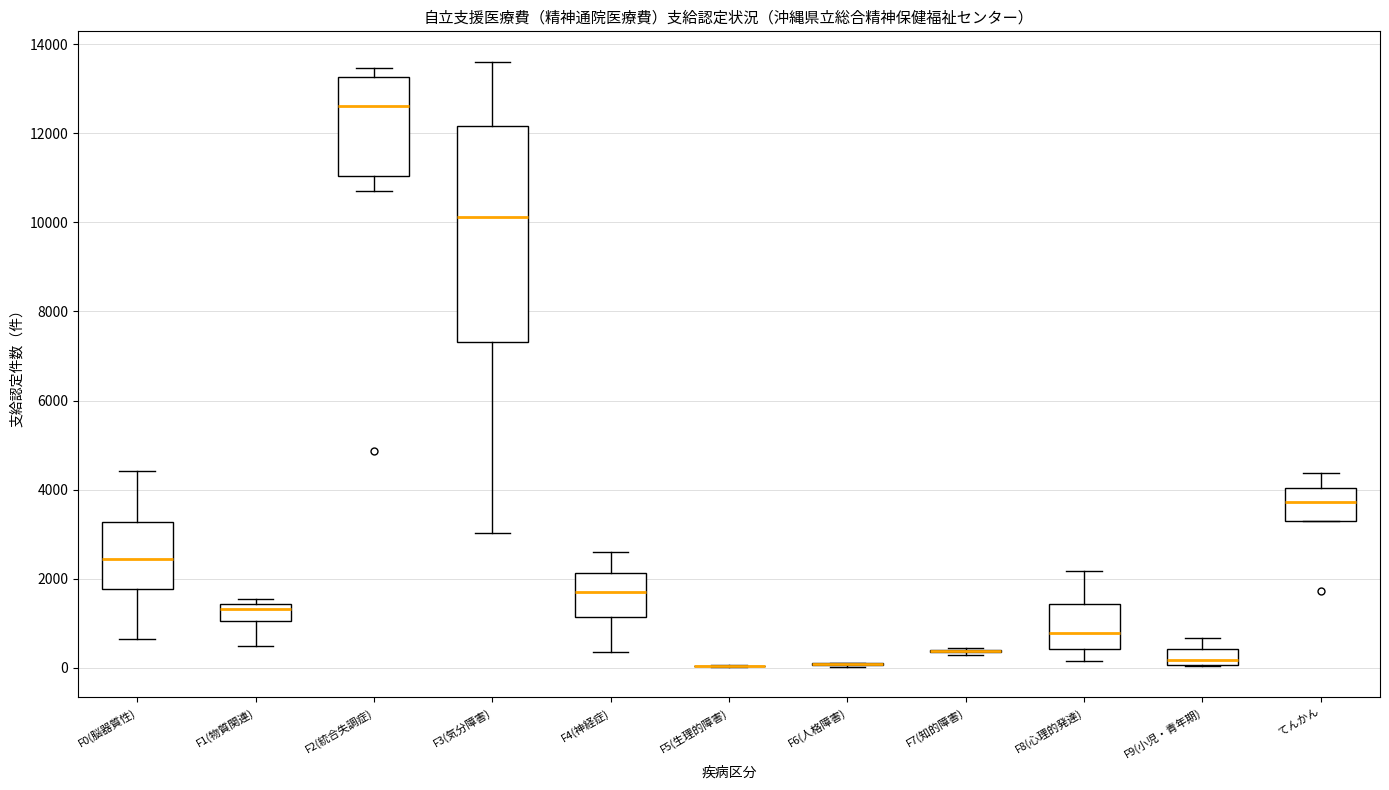

Reading left to right, transcribe this box plot: for each box, give where its median line is, the range the box spans, and where its two whiskers end, as read against the y-axis. The values are not printed on the chart, so give them approximately, as read against the axis.

F0(脳器質性): median 2400, box 1800 to 3200, whiskers 600 to 4400
F1(物質関連): median 1400 (just below the box's upper edge), box 1000 to 1400, whiskers 400 to 1600
F2(統合失調症): median 12600, box 11000 to 13200, whiskers 10800 to 13400
F3(気分障害): median 10200, box 7400 to 12200, whiskers 3000 to 13600
F4(神経症): median 1800, box 1200 to 2200, whiskers 400 to 2600
F5(生理的障害): box collapsed to a line at 0, whiskers 0 to 0
F6(人格障害): box collapsed to a line at 0, whiskers 0 to 200
F7(知的障害): box collapsed to a line at 400, whiskers 200 to 400
F8(心理的発達): median 800, box 400 to 1400, whiskers 200 to 2200
F9(小児・青年期): median 200, box 0 to 400, whiskers 0 to 600
てんかん: median 3800, box 3400 to 4000, whiskers 3200 to 4400